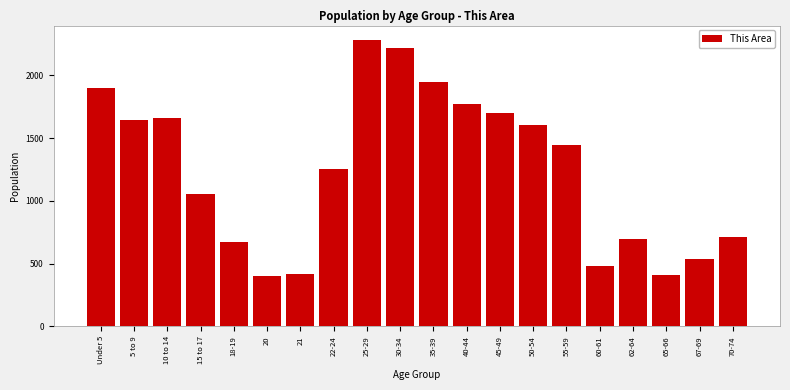

What is the maximum value shown in the chart?

2283